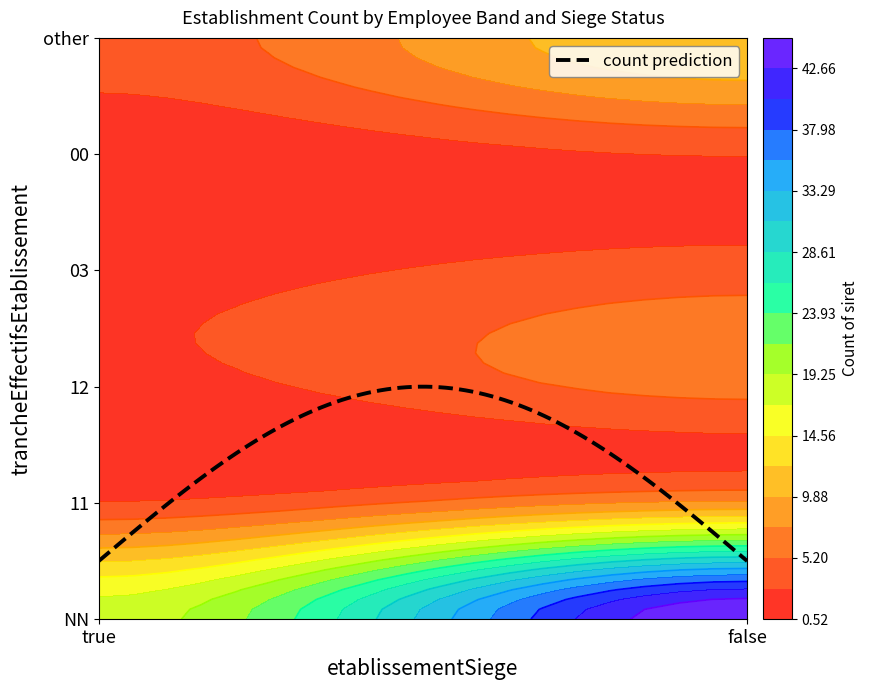

Which category has the lowest value in the 12 series?

true